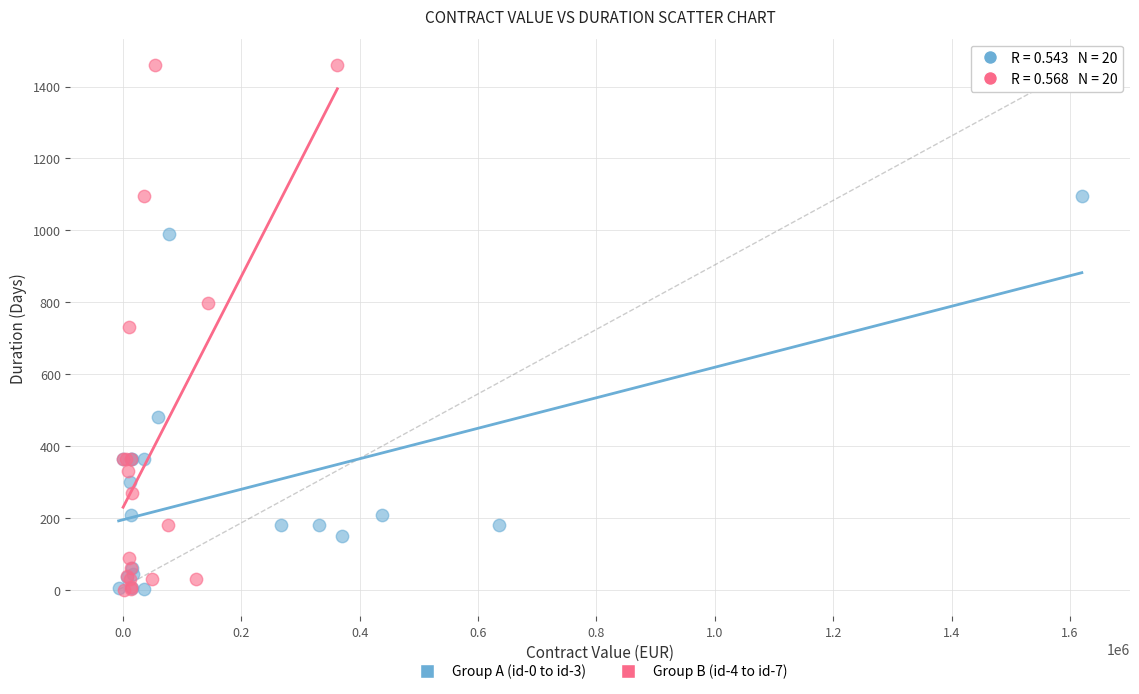

Which series has the largest Y range (max minus min)?

Group B (id-4 to id-7)